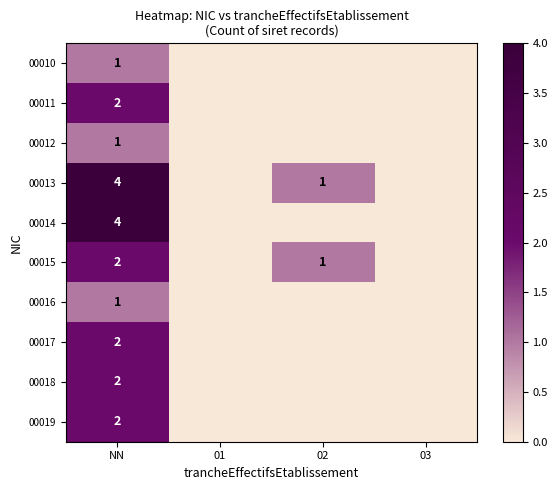

The value of 00018 at NN is 1. True or false?

False